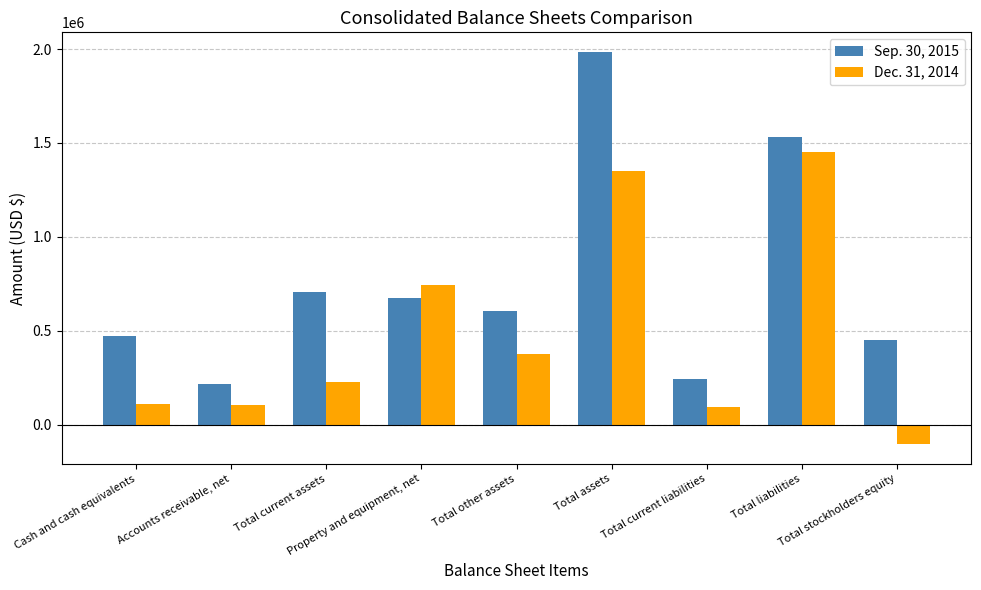

How many series are shown in this chart?

2